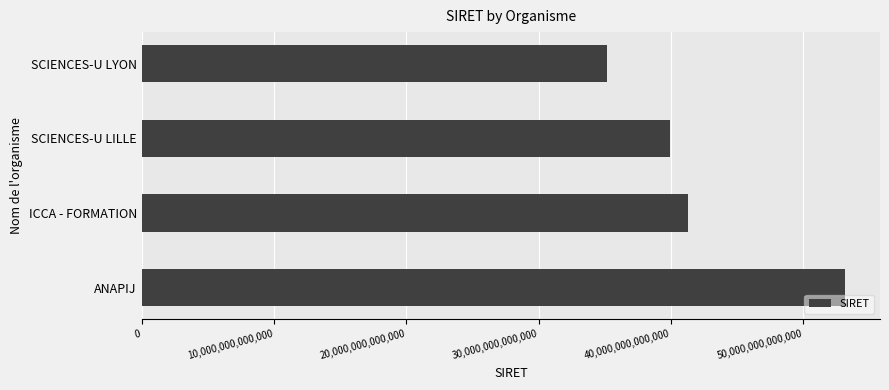

How many data points does each series have?

4